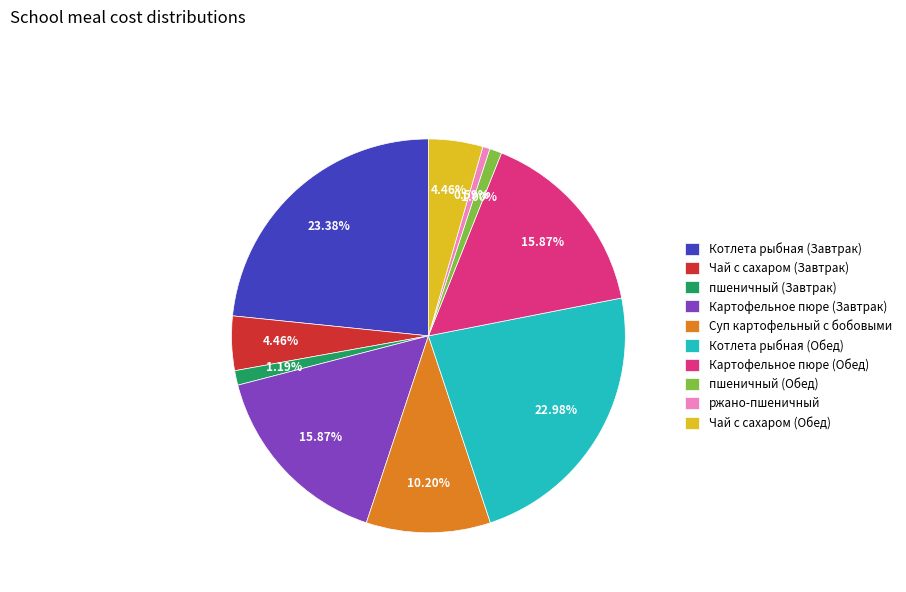

Is there a majority slice in this chart?

No